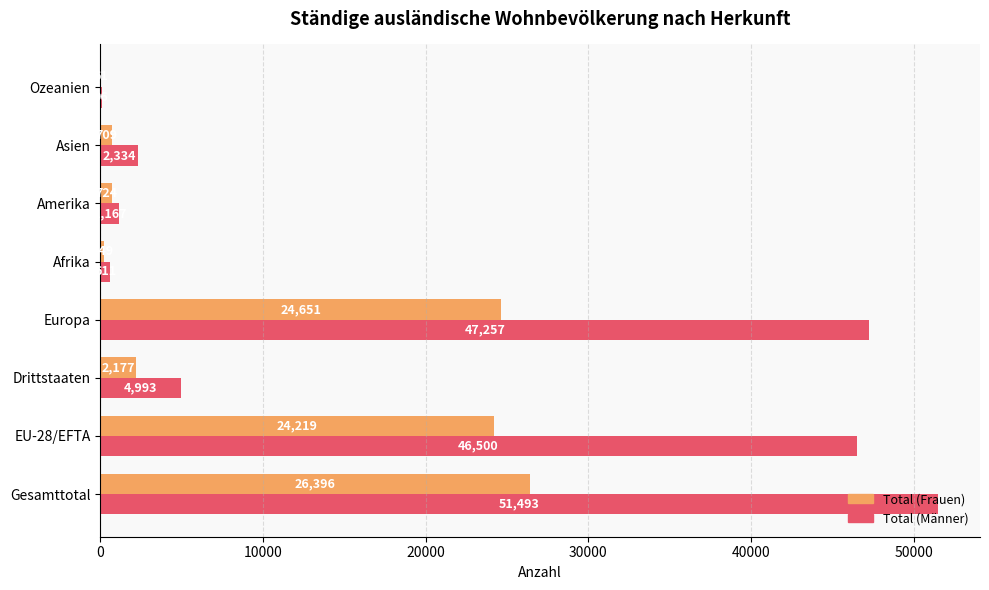

What is the maximum value for Total (Frauen)?

26396